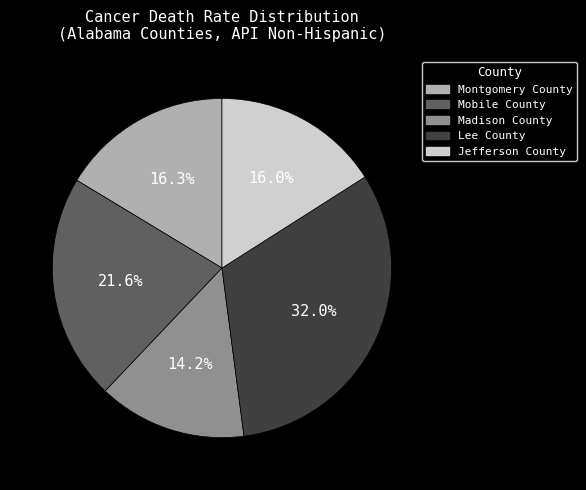

To the nearest percent, what is the difference between the Lee County and Jefferson County slice percentages?

16%